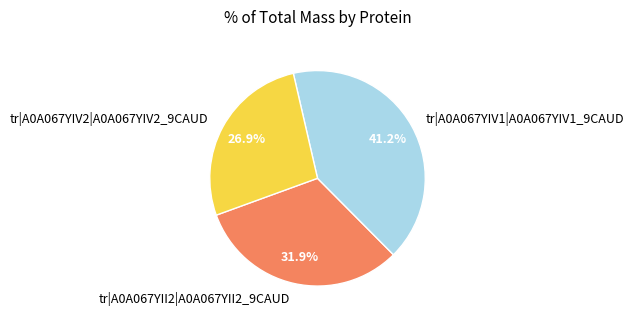

Which category has the biggest portion of the pie?

tr|A0A067YIV1|A0A067YIV1_9CAUD